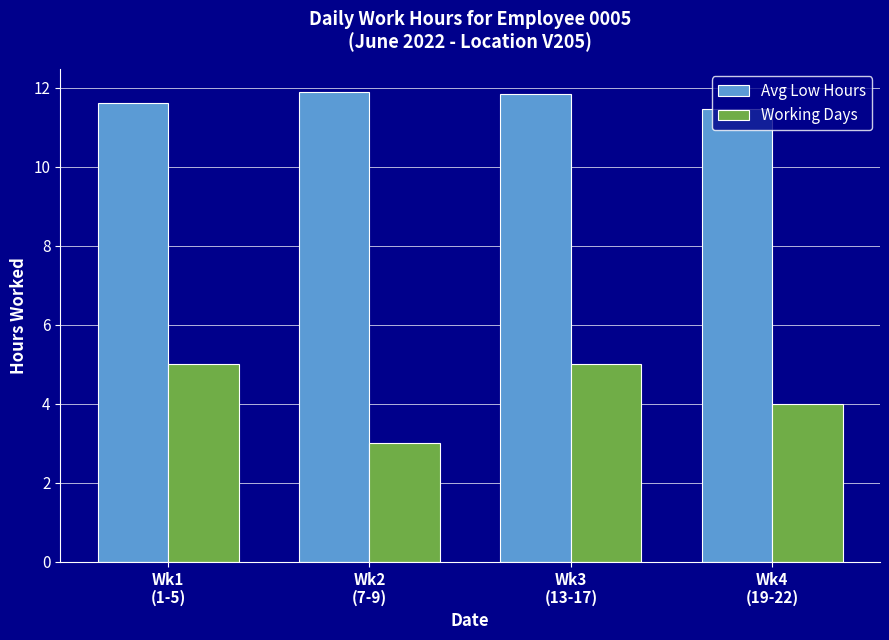

What is the spread (max minus min) of values at Wk2
(7-9)?

8.9